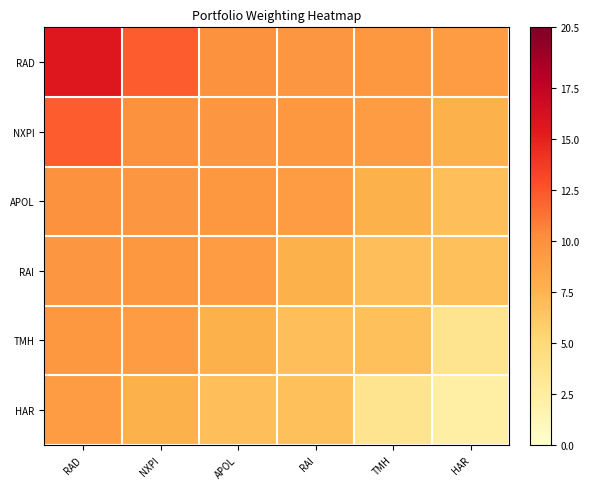

Which label corresponds to the smallest value in the chart?

HAR